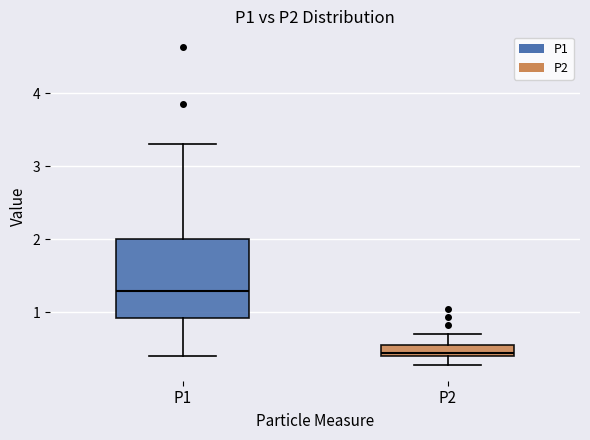

Reading left to right, transcribe this box plot: for each box, give where its median line is, the range the box spans, and where its two whiskers end, as read against the y-axis. The values are not printed on the chart, so give them approximately, as read against the axis.

P1: median 1.3, box 0.9 to 2.0, whiskers 0.4 to 3.3
P2: median 0.4 (just above the box's lower edge), box 0.4 to 0.6, whiskers 0.3 to 0.7